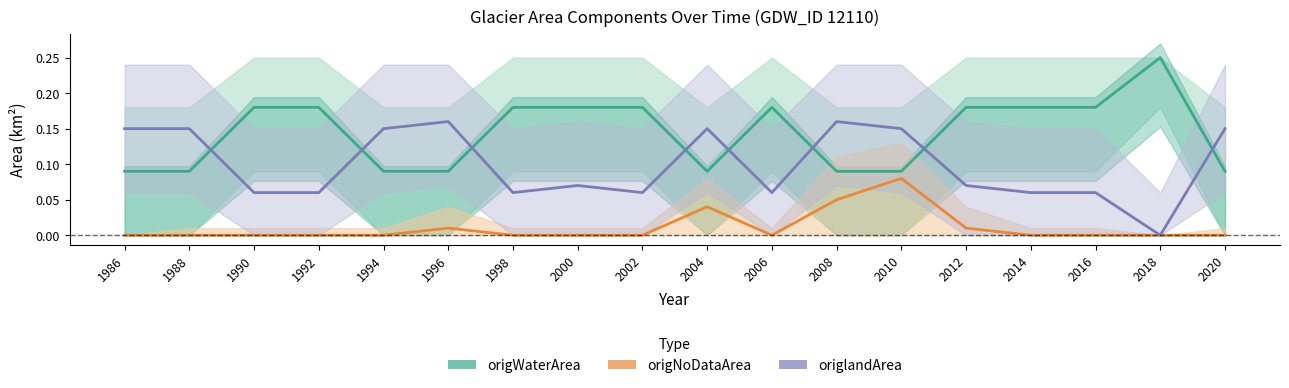

Reading right to left, what are all the values shown in this chart?

origWaterArea: 2020=0.1	2018=0.2	2016=0.2	2014=0.2	2012=0.2	2010=0.1	2008=0.1	2006=0.2	2004=0.1	2002=0.2	2000=0.2	1998=0.2	1996=0.1	1994=0.1	1992=0.2	1990=0.2	1988=0.1	1986=0.1
origNoDataArea: 2020=0.0	2018=0.0	2016=0.0	2014=0.0	2012=0.0	2010=0.1	2008=0.1	2006=0.0	2004=0.0	2002=0.0	2000=0.0	1998=0.0	1996=0.0	1994=0.0	1992=0.0	1990=0.0	1988=0.0	1986=0.0
origlandArea: 2020=0.1	2018=0.0	2016=0.1	2014=0.1	2012=0.1	2010=0.1	2008=0.2	2006=0.1	2004=0.1	2002=0.1	2000=0.1	1998=0.1	1996=0.2	1994=0.1	1992=0.1	1990=0.1	1988=0.1	1986=0.1